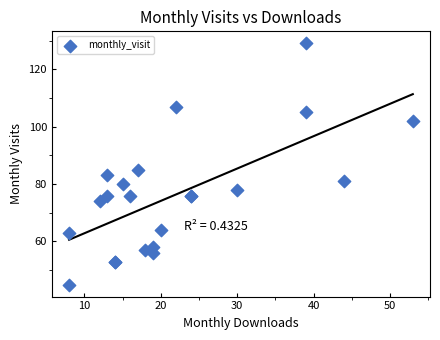

What Y value in the scatter plot is closest to 87?

85